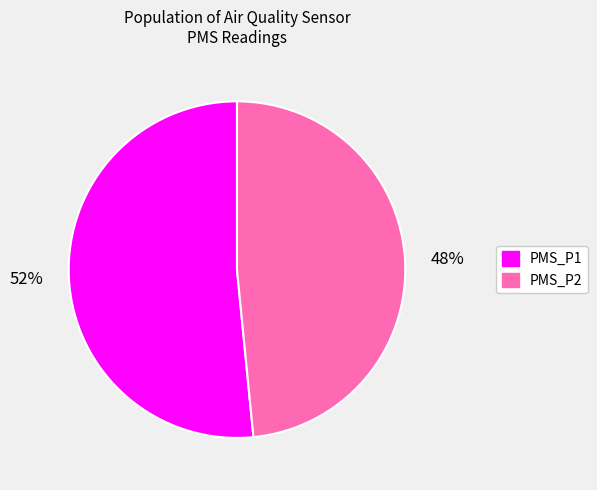

The PMS_P2 slice represents 58% of the pie. True or false?

False